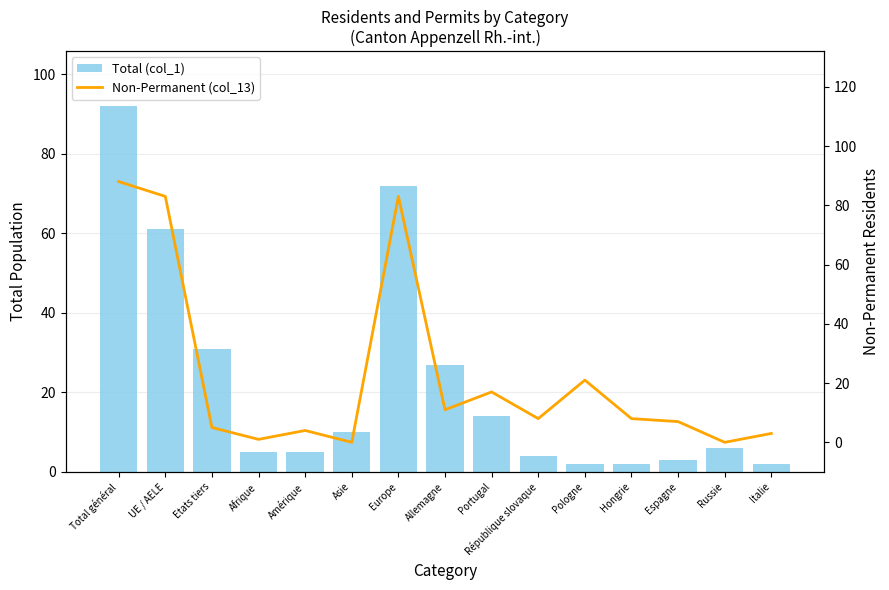

What are all the series names shown in the legend?

Total (col_1), Non-Permanent (col_13)